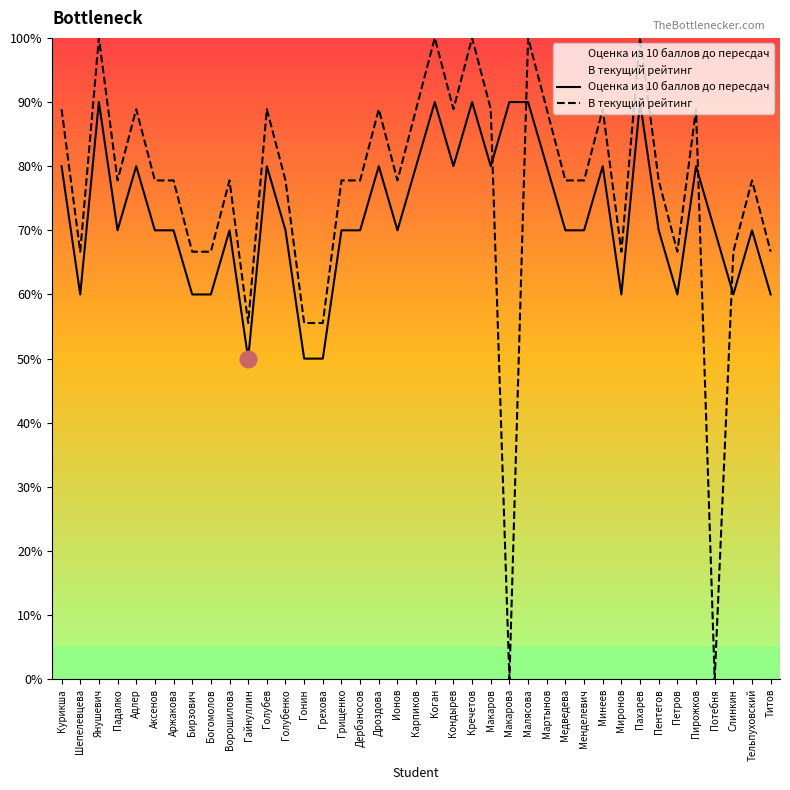

How many positive values does the В текущий рейтинг series have?

37